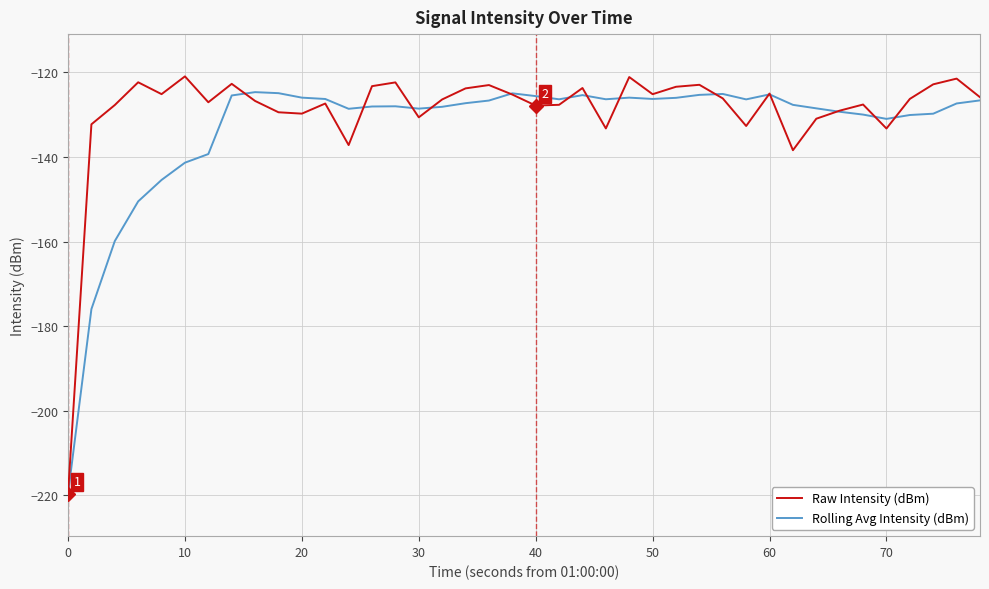

What is the highest value of the Raw Intensity (dBm) series?

-120.9